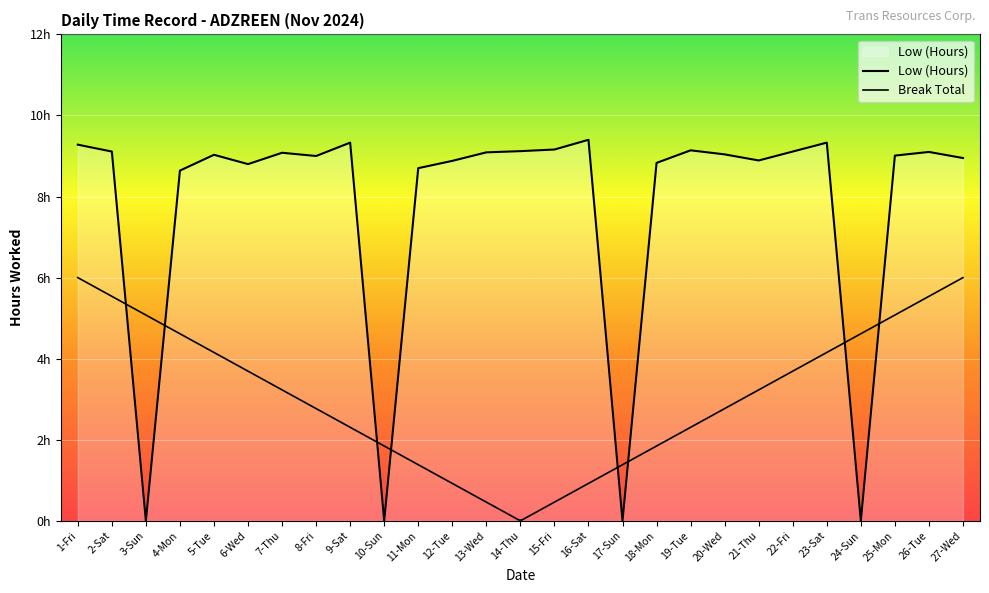

What is the greatest value displayed?

9.4